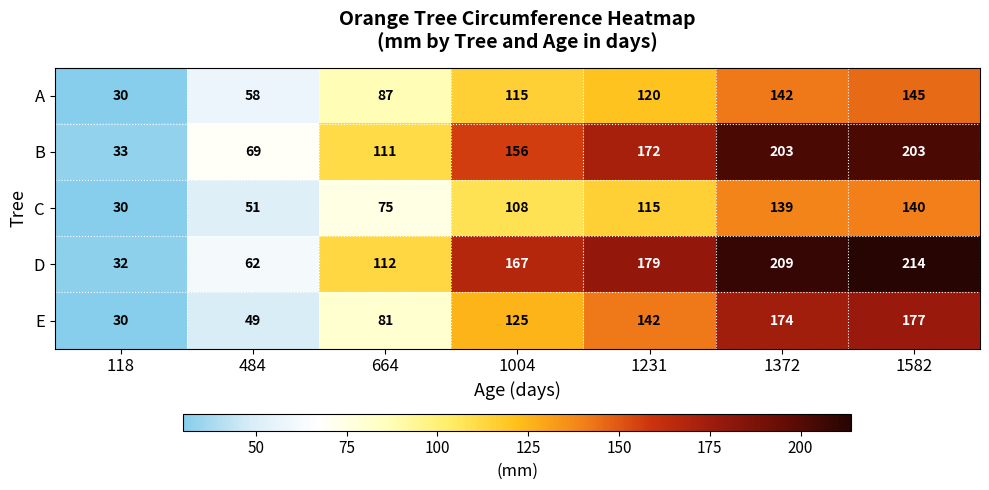

At how many categories does at least one series exceed 212?

1